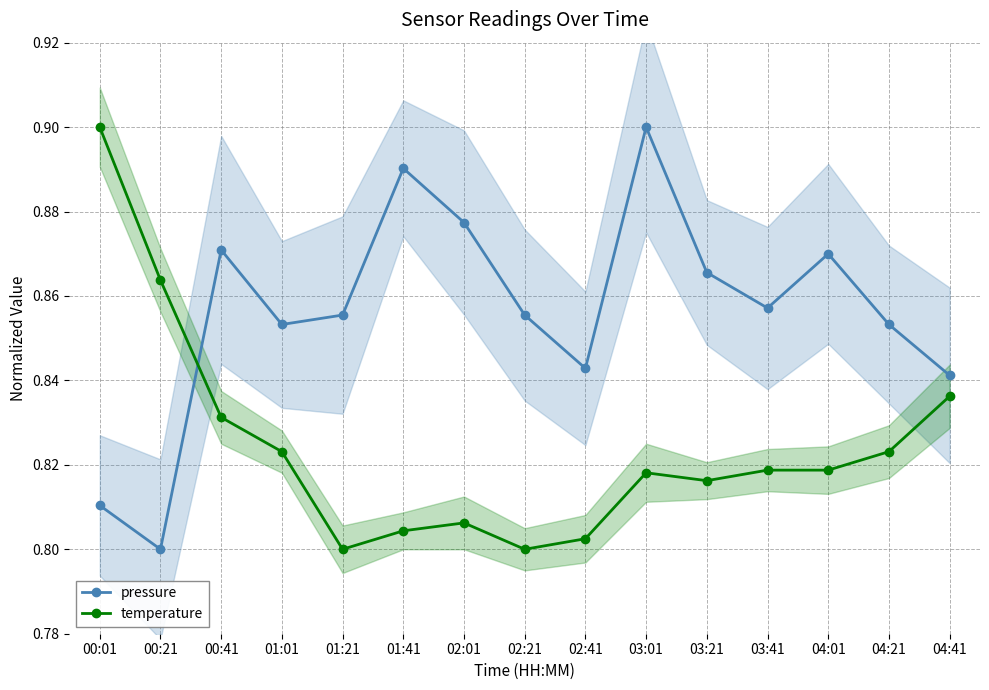

How many intersections are there between pressure and temperature?

1